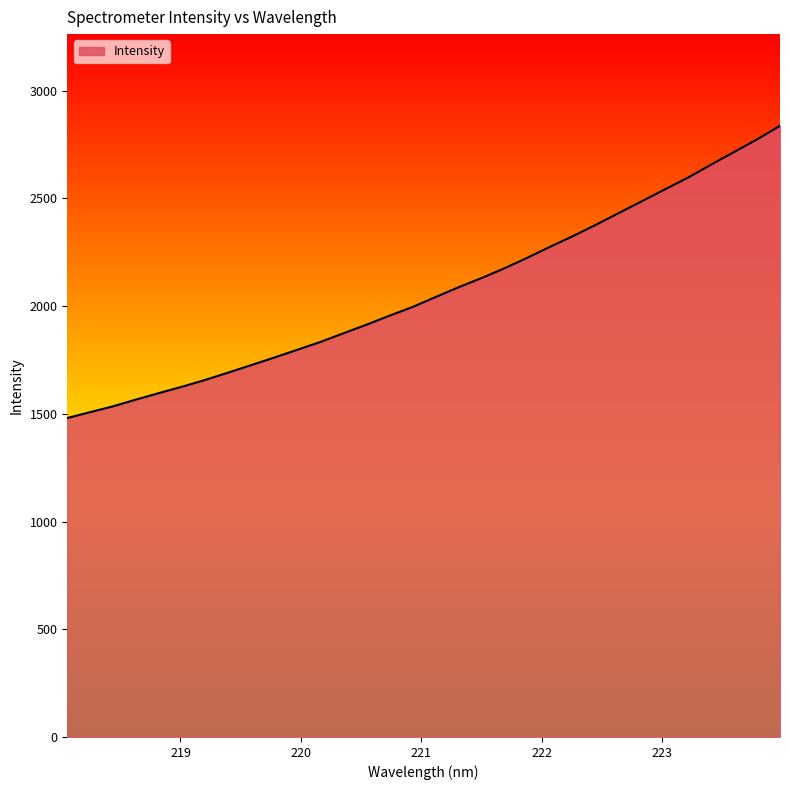

What is the smallest value displayed?

1480.6